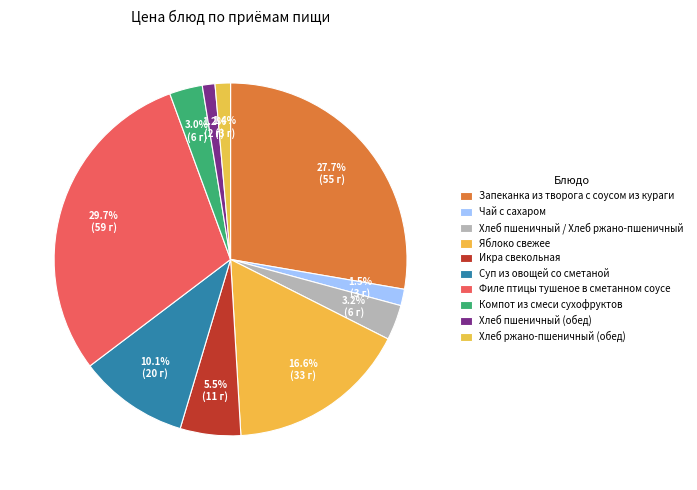

Rank the categories by value from lowest to highest.

Хлеб пшеничный (обед), Хлеб ржано-пшеничный (обед), Чай с сахаром, Компот из смеси сухофруктов, Хлеб пшеничный / Хлеб ржано-пшеничный, Икра свекольная, Суп из овощей со сметаной, Яблоко свежее, Запеканка из творога с соусом из кураги, Филе птицы тушеное в сметанном соусе